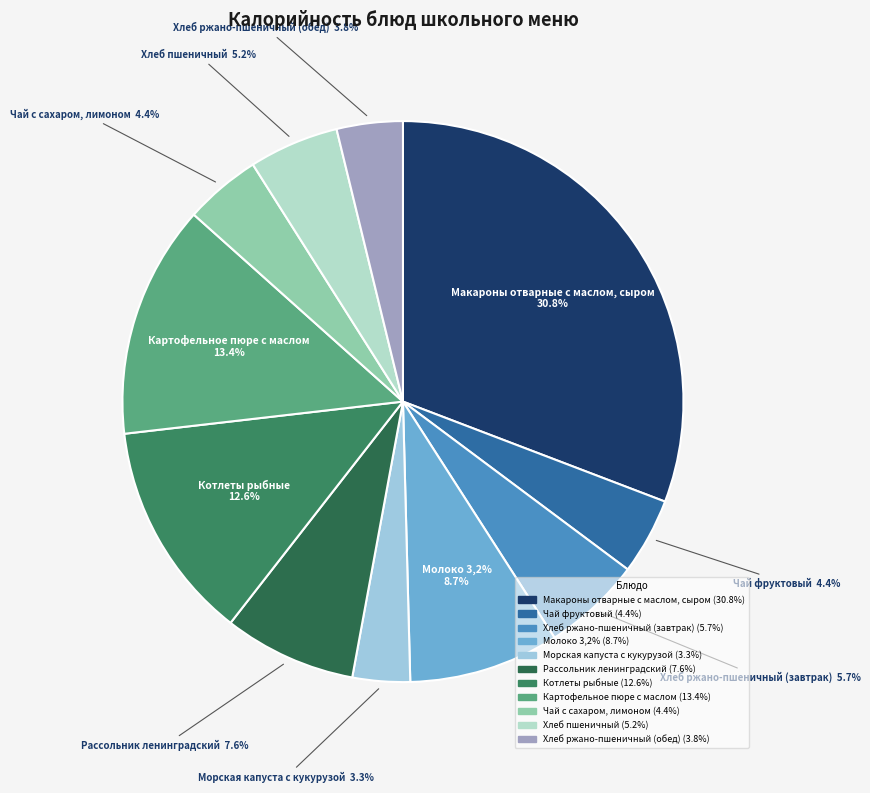

To the nearest percent, what is the difference between the Картофельное пюре с маслом and Рассольник ленинградский slice percentages?

6%